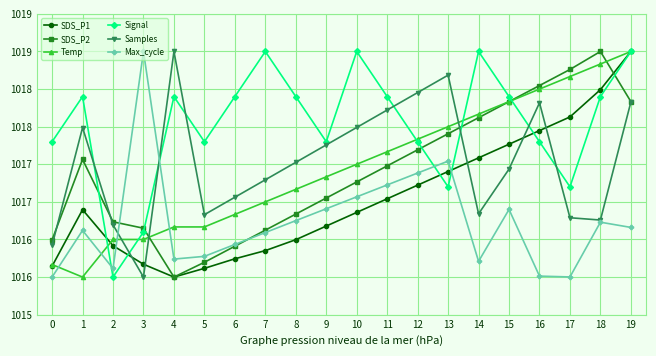

True or false: Signal has more than 1 points higher than both neighbors.

True